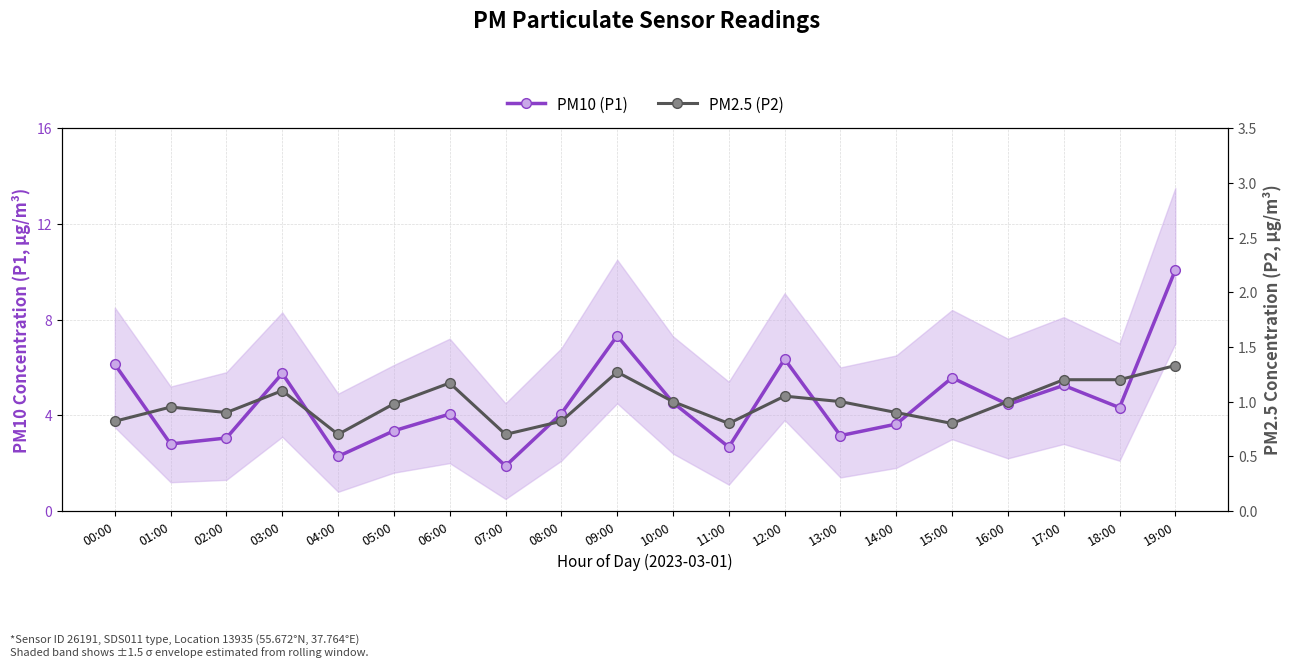

Reading left to right, what are all the values shown in this chart?

PM10 (P1): 00:00=6.1	01:00=2.8	02:00=3.0	03:00=5.8	04:00=2.3	05:00=3.4	06:00=4.0	07:00=1.9	08:00=4.1	09:00=7.3	10:00=4.5	11:00=2.7	12:00=6.3	13:00=3.1	14:00=3.6	15:00=5.6	16:00=4.5	17:00=5.2	18:00=4.3	19:00=10.1
PM2.5 (P2): 00:00=0.8	01:00=0.9	02:00=0.9	03:00=1.1	04:00=0.7	05:00=1.0	06:00=1.2	07:00=0.7	08:00=0.8	09:00=1.3	10:00=1.0	11:00=0.8	12:00=1.1	13:00=1.0	14:00=0.9	15:00=0.8	16:00=1.0	17:00=1.2	18:00=1.2	19:00=1.3